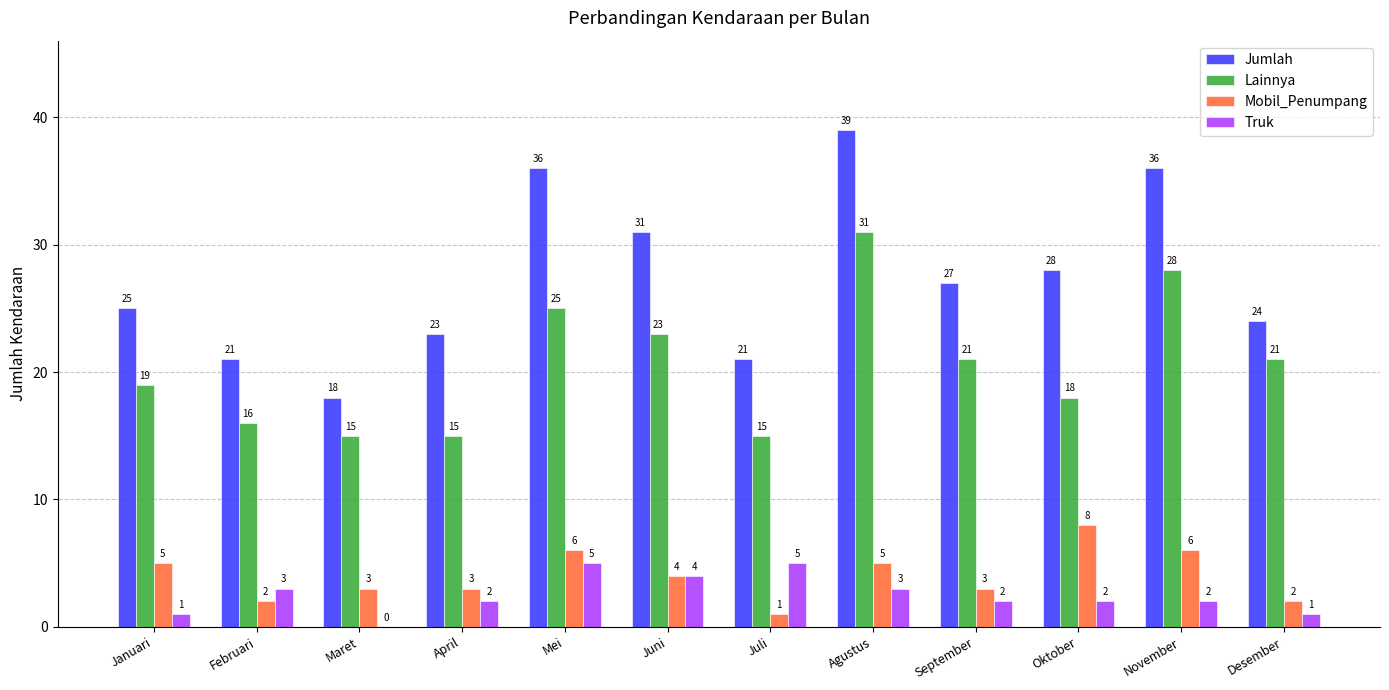

Which category has the highest value in the Mobil_Penumpang series?

Oktober